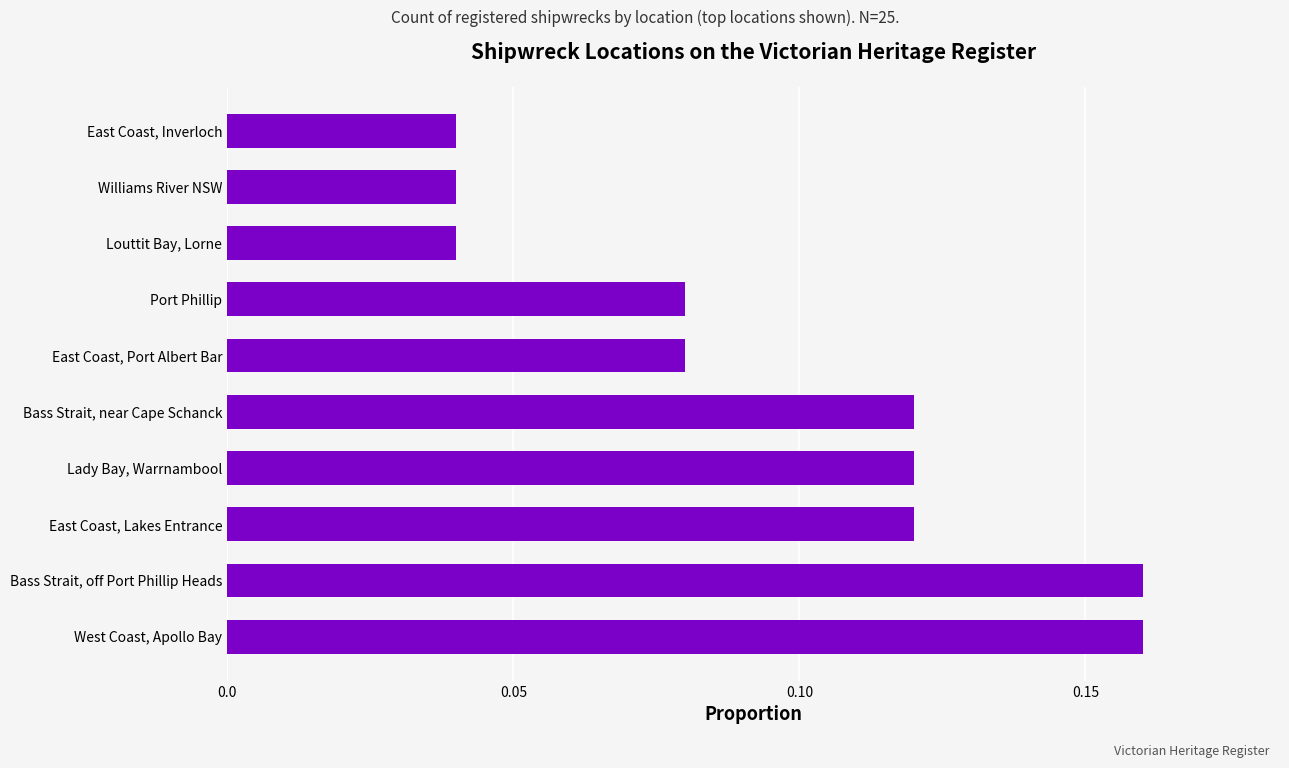

Which has a higher value, West Coast, Apollo Bay or Port Phillip?

West Coast, Apollo Bay